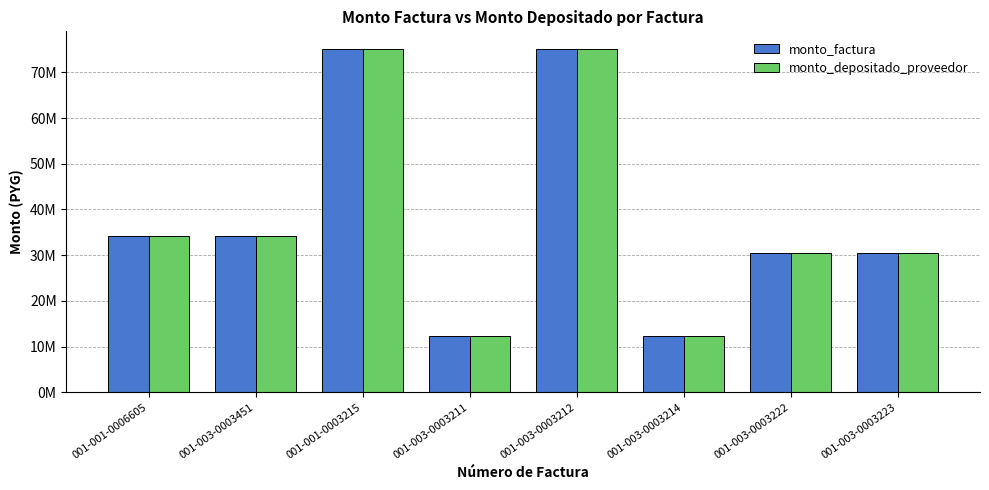

Which series has the largest range (max minus min)?

monto_factura